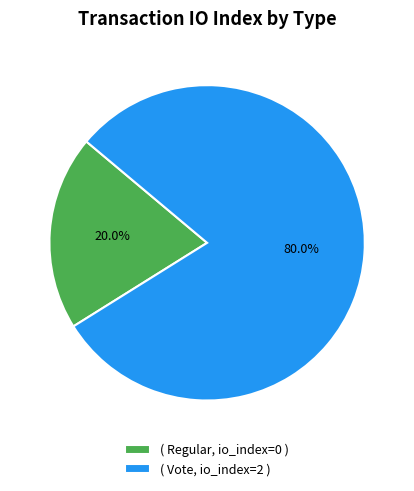

How much of the chart is everything except ( Vote, io_index=2 )?

20.0%